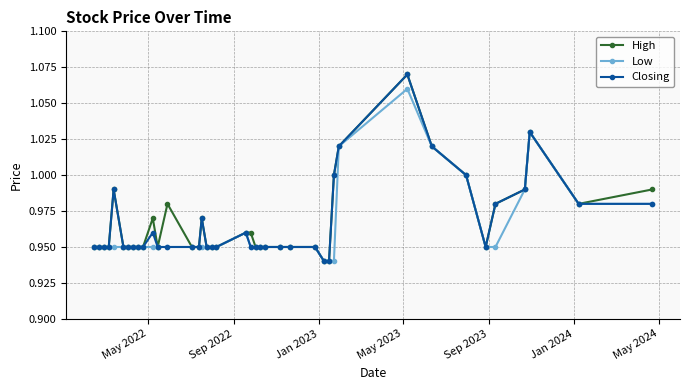

True or false: Low has more than 2 interior local peaks.

True